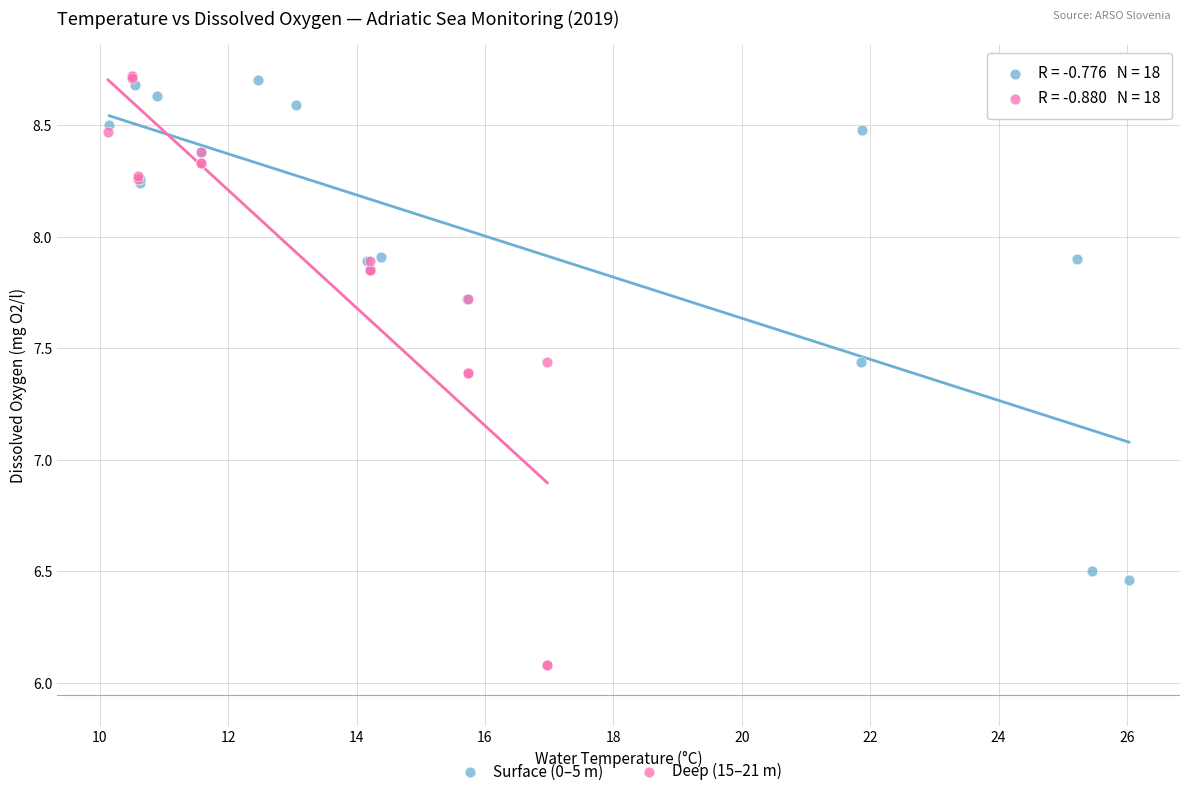

Which series reaches the minimum Y coordinate?

Deep (15–21 m)